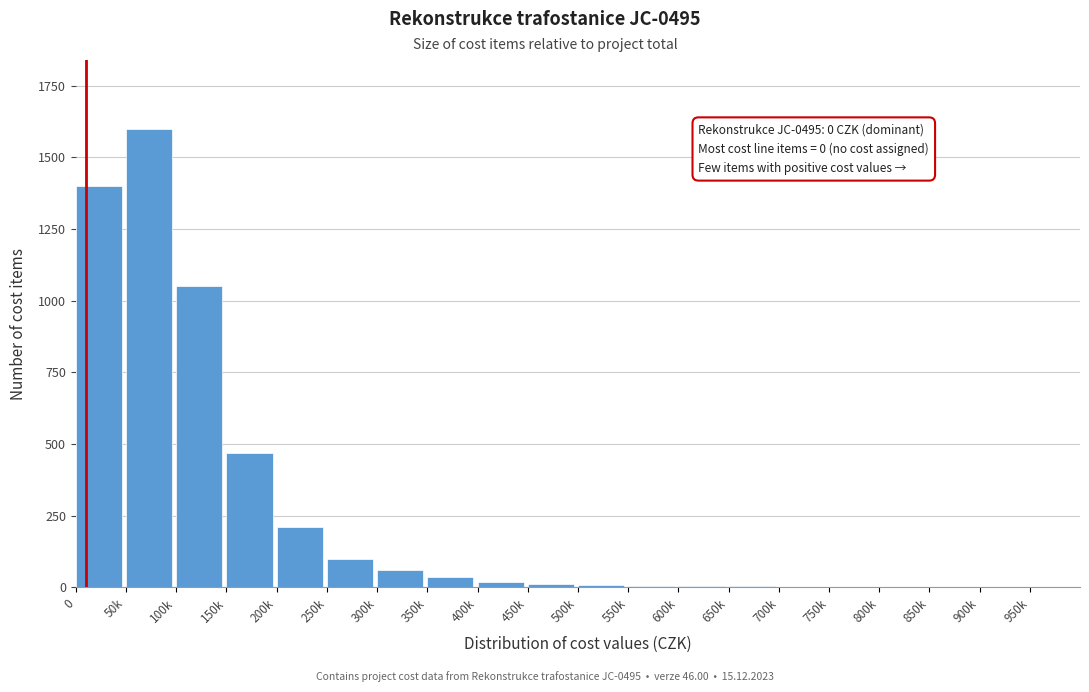

At which category does the chart reach its peak across all series?

50k